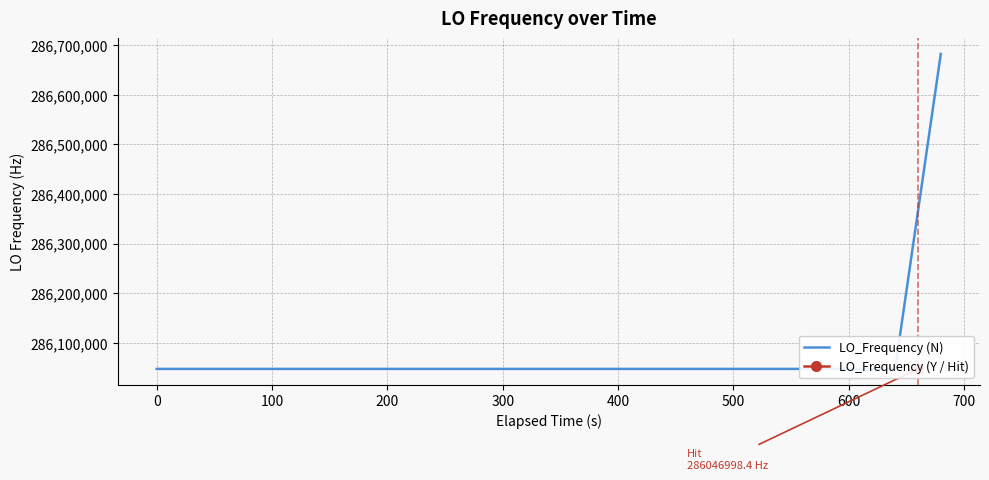

How many values are below 286046999?

18